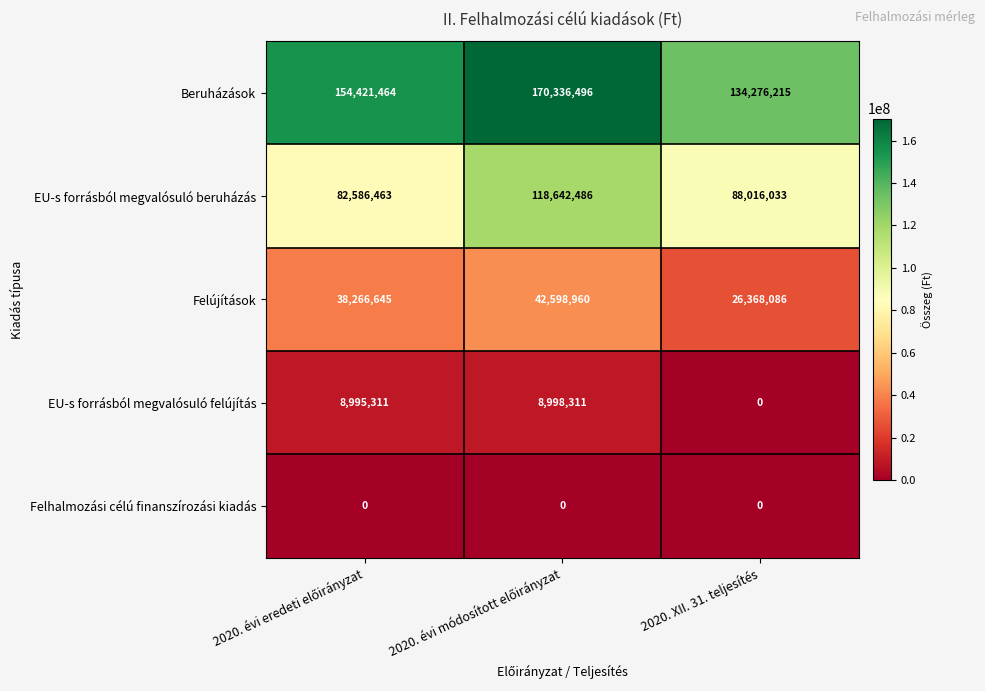

Count the Felújítások values in the range 26368086 to 42598960.

3